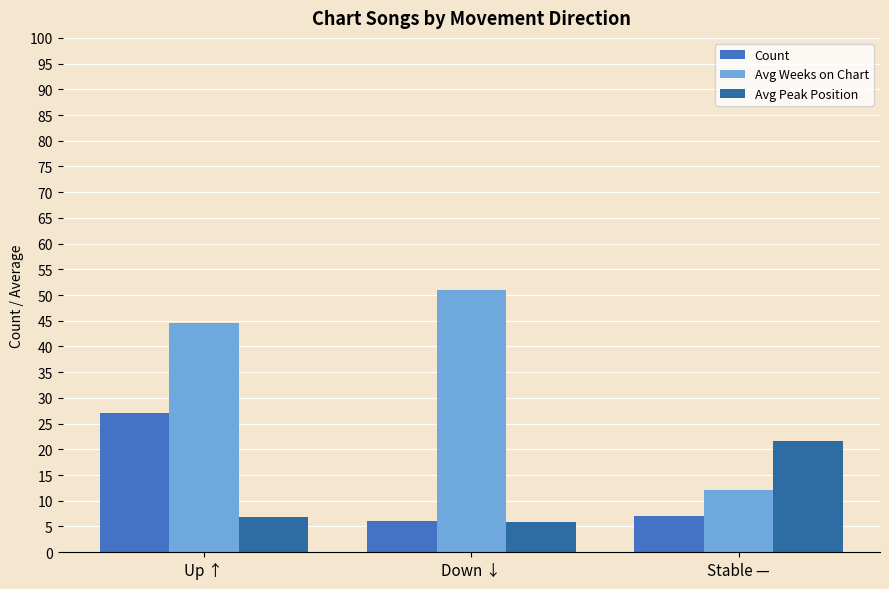

Are the bars horizontal?

No